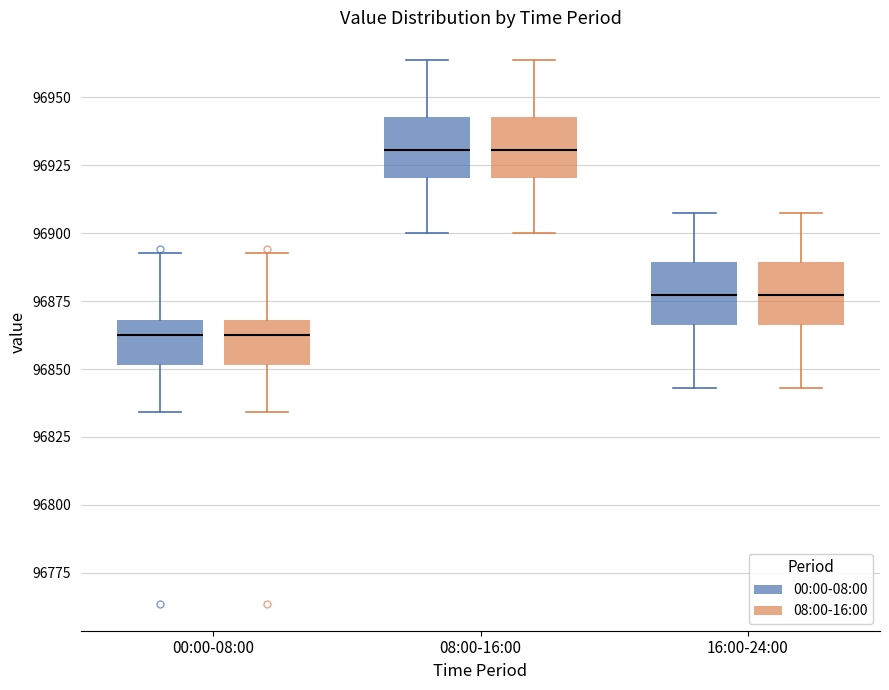

Reading left to right, read every box against the y-axis: the position of its median line, the range the box covers, and the ends of its whiskers. The values are not printed on the chart, so give them approximately, as read against the axis.

00:00-08:00 (00:00-08:00): median 96865, box 96850 to 96870, whiskers 96835 to 96895
00:00-08:00 (08:00-16:00): median 96865, box 96850 to 96870, whiskers 96835 to 96895
08:00-16:00 (00:00-08:00): median 96930, box 96920 to 96945, whiskers 96900 to 96965
08:00-16:00 (08:00-16:00): median 96930, box 96920 to 96945, whiskers 96900 to 96965
16:00-24:00 (00:00-08:00): median 96875, box 96865 to 96890, whiskers 96845 to 96910
16:00-24:00 (08:00-16:00): median 96875, box 96865 to 96890, whiskers 96845 to 96910